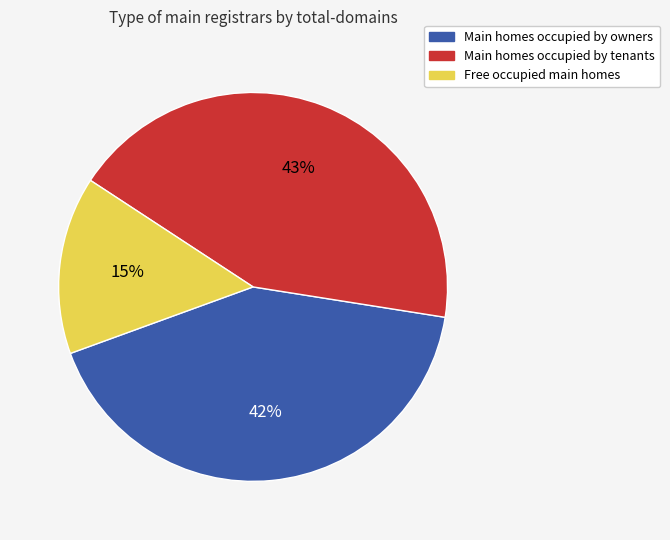

To the nearest percent, what is the average slice percentage?

33%